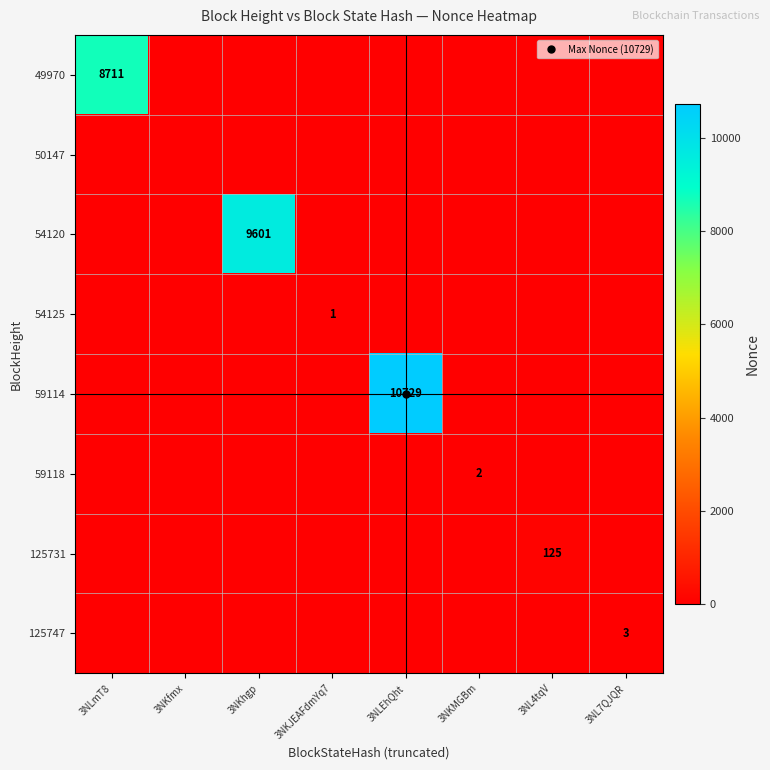

Count the number of categories in the chart.

8